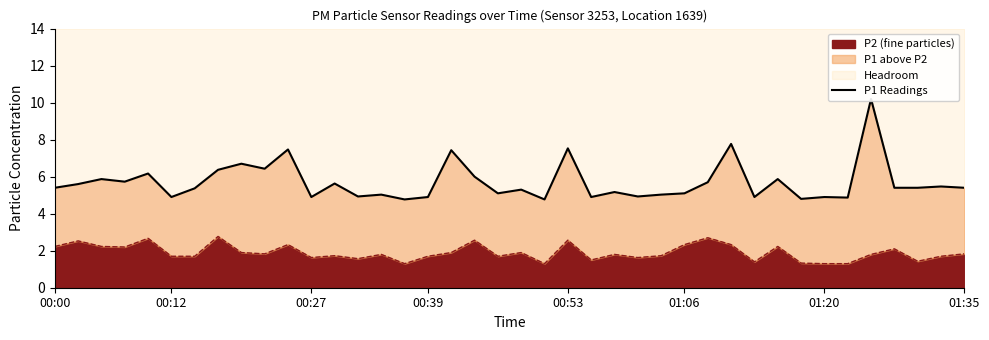

Where is the data nearest to the value 7?

8